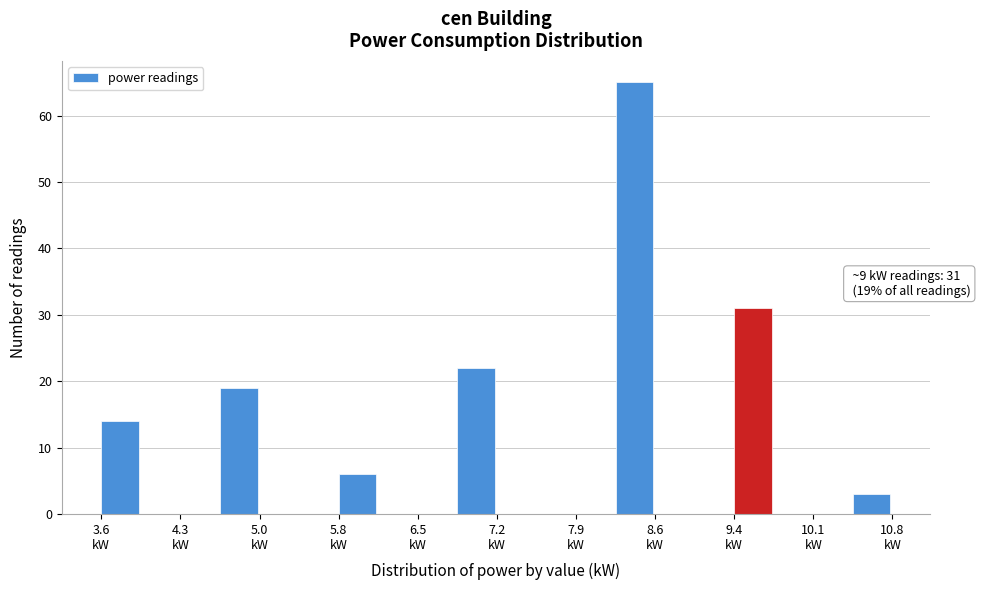

Read against the x-axis, roughly where is the centre of the tallest bar?

8.5